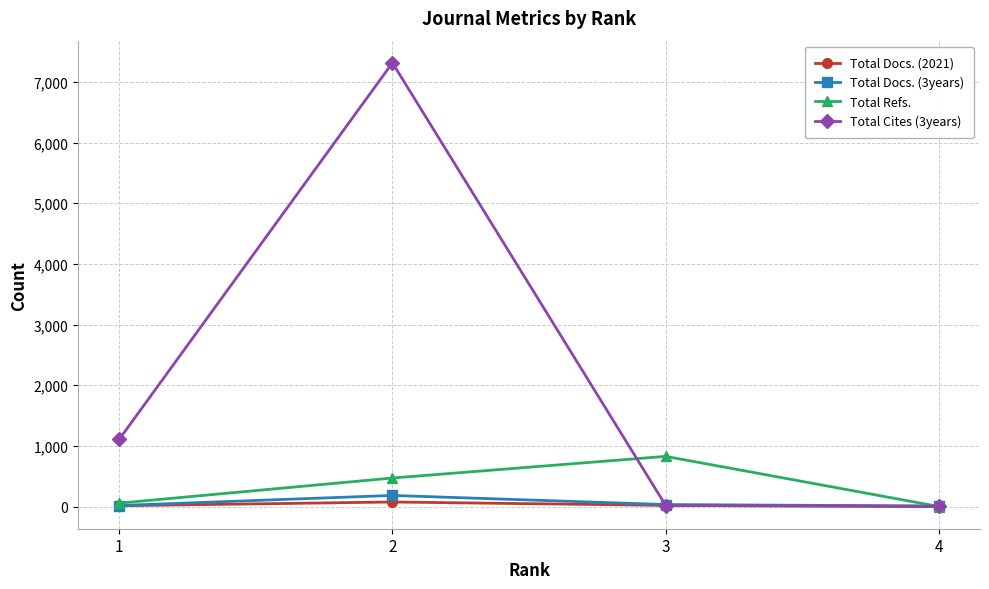

What are all the series names shown in the legend?

Total Docs. (2021), Total Docs. (3years), Total Refs., Total Cites (3years)